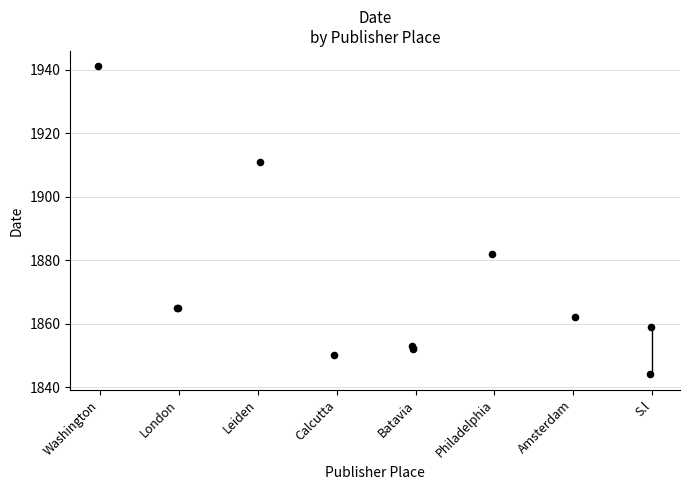

Which series reaches the minimum Y coordinate?

S.l